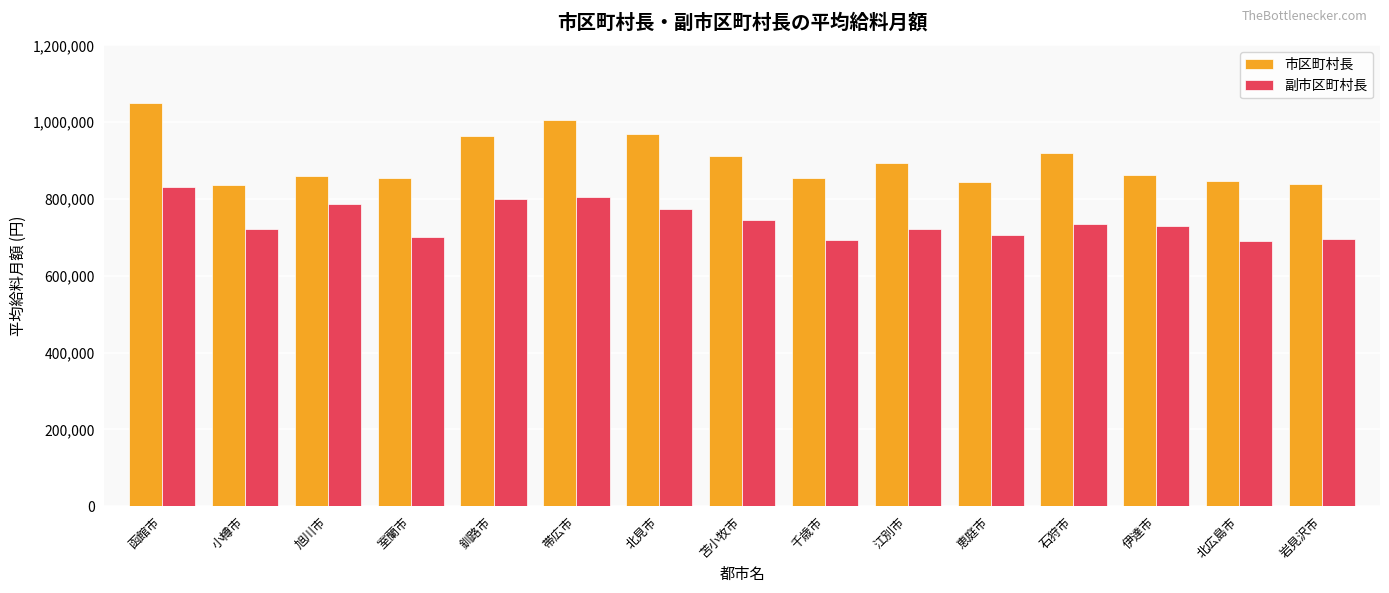

Is the value of 副市区町村長 at 函館市 greater than the value of 市区町村長 at 北広島市?

No